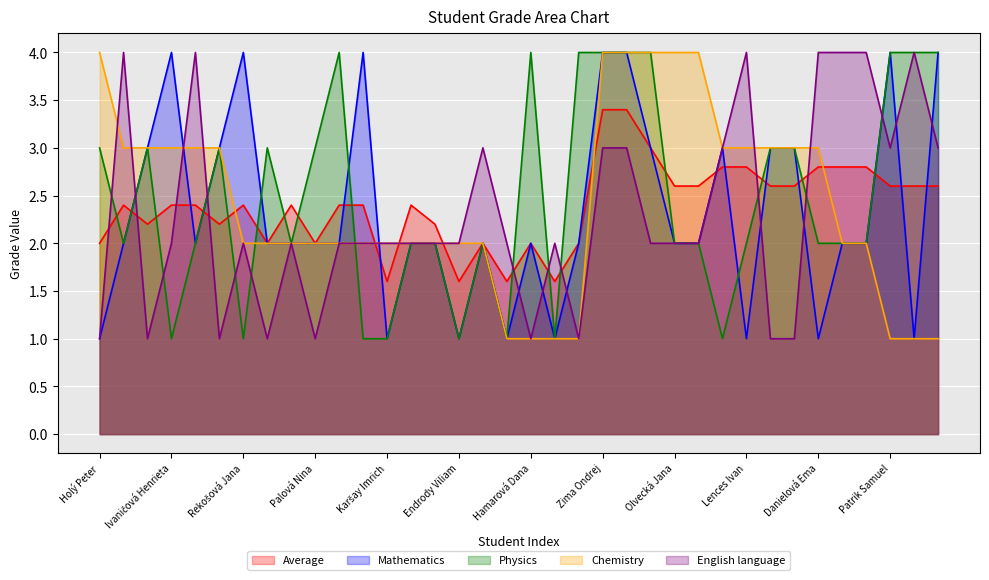

What is the label of the 31st point from the left?

Danielová Ema